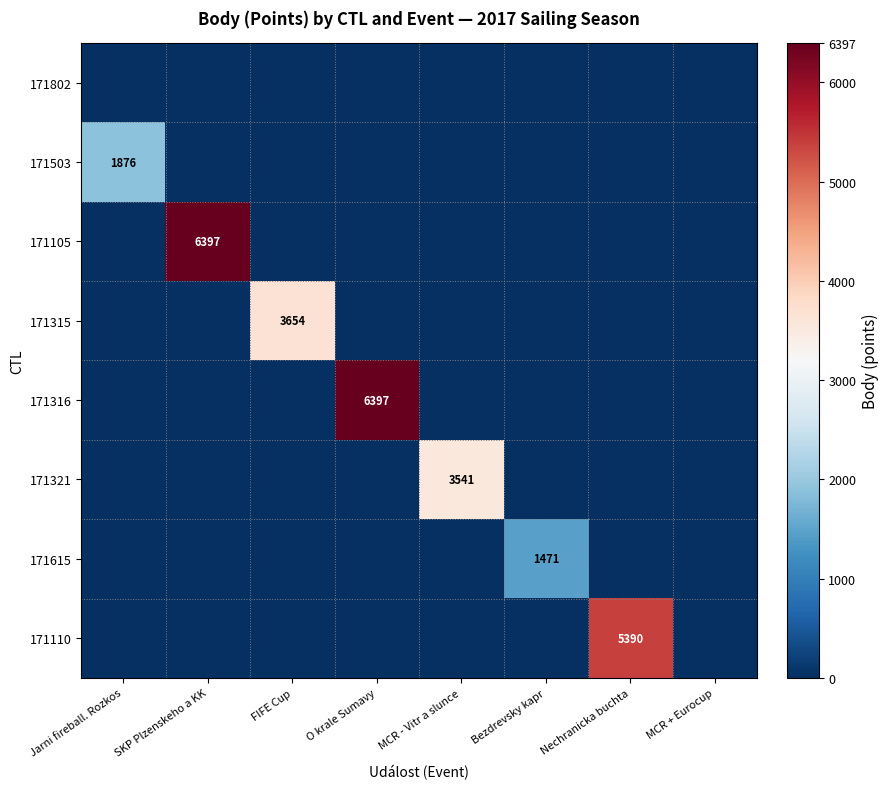

True or false: 171110 has a value of 5390 at Nechranicka buchta.

True